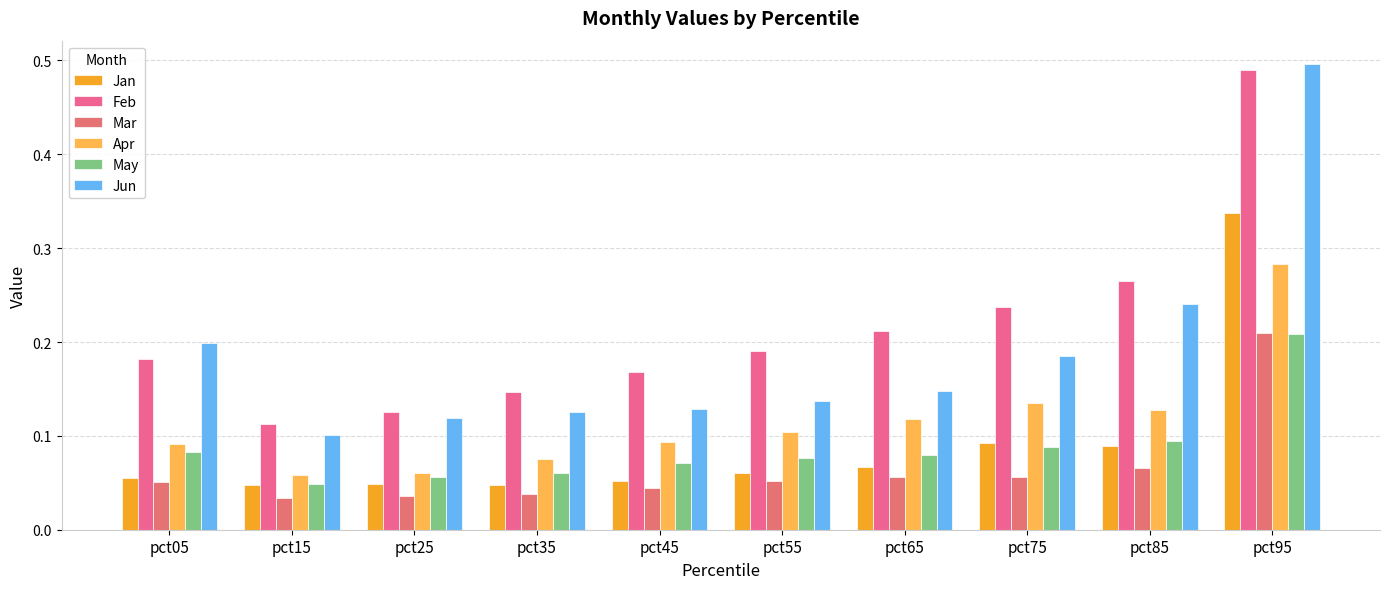

What is the difference between the Mar values at pct95 and pct65?

0.2